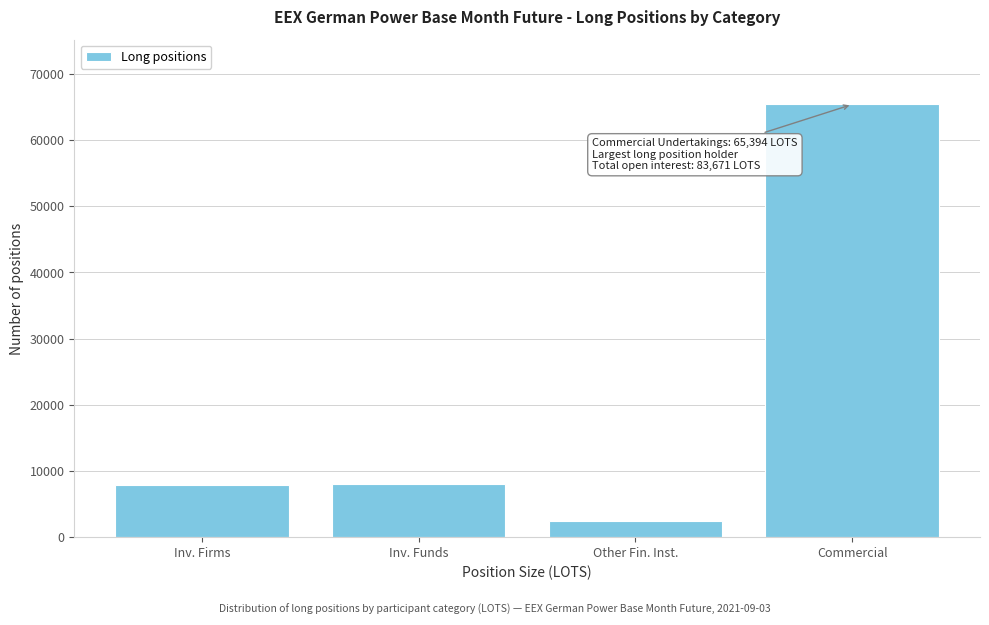

What is the label of the 3rd bar from the right?

Inv. Funds